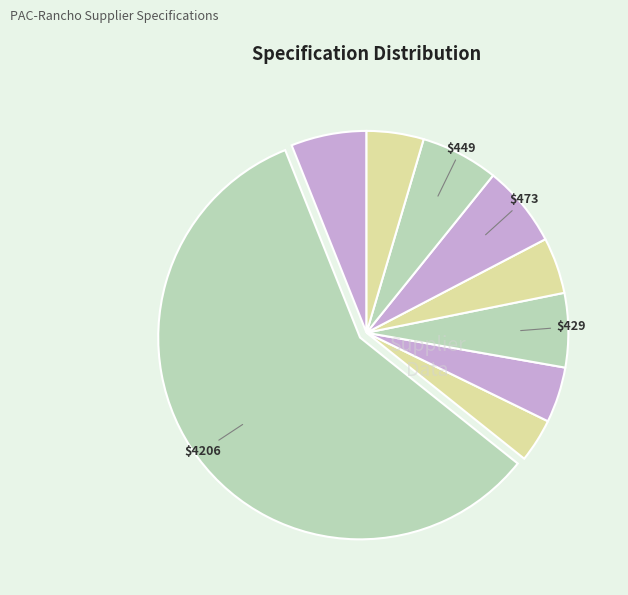

Count the number of slices in the pie.

9